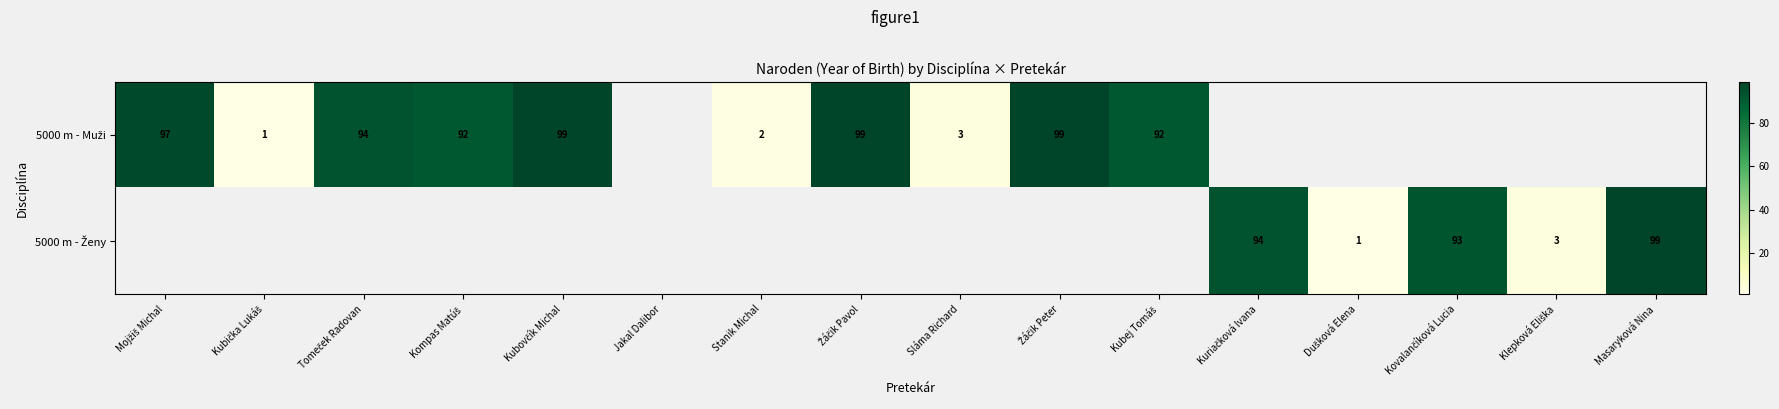

What is the greatest value displayed?

99.0